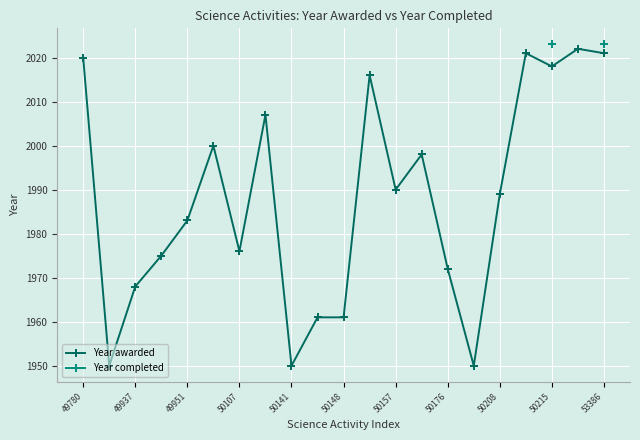

True or false: Year awarded and Year completed cross at least once.

False